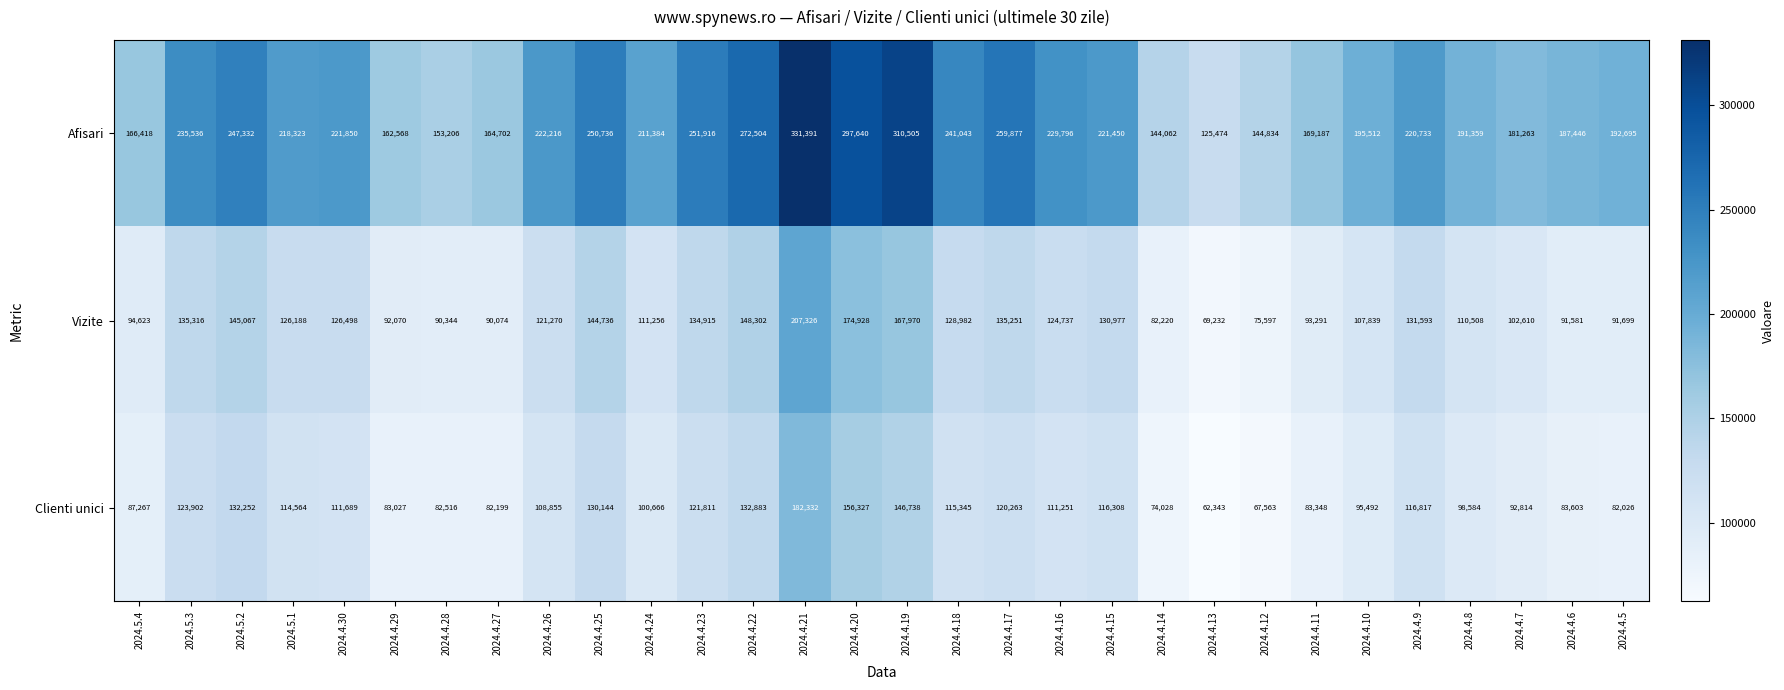

True or false: Vizite has a value of 139821 at 2024.4.27.

False